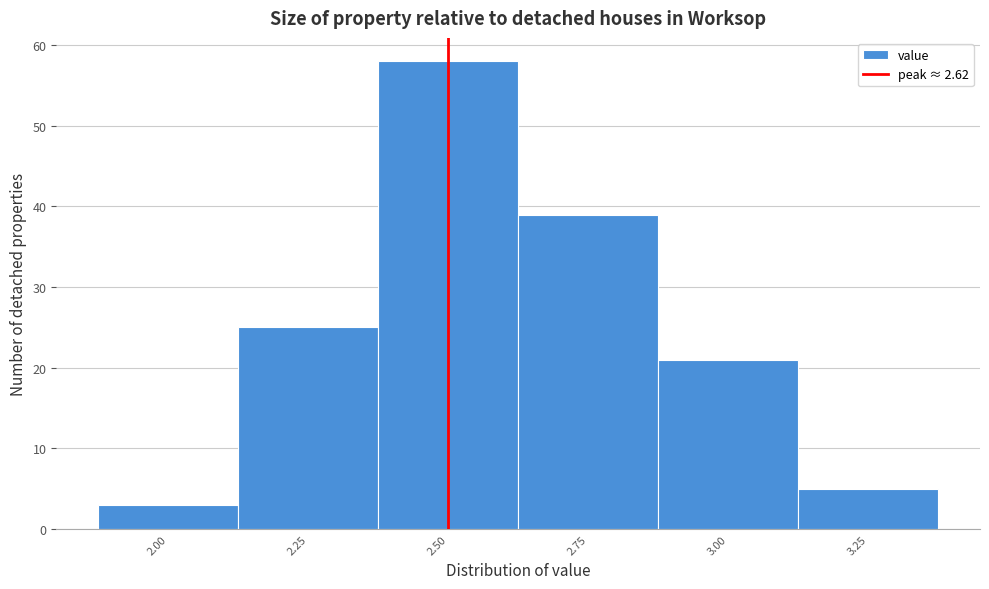

Reading left to right, list all the values displayed in this chart.

2.00=3	2.25=25	2.50=58	2.75=39	3.00=21	3.25=5